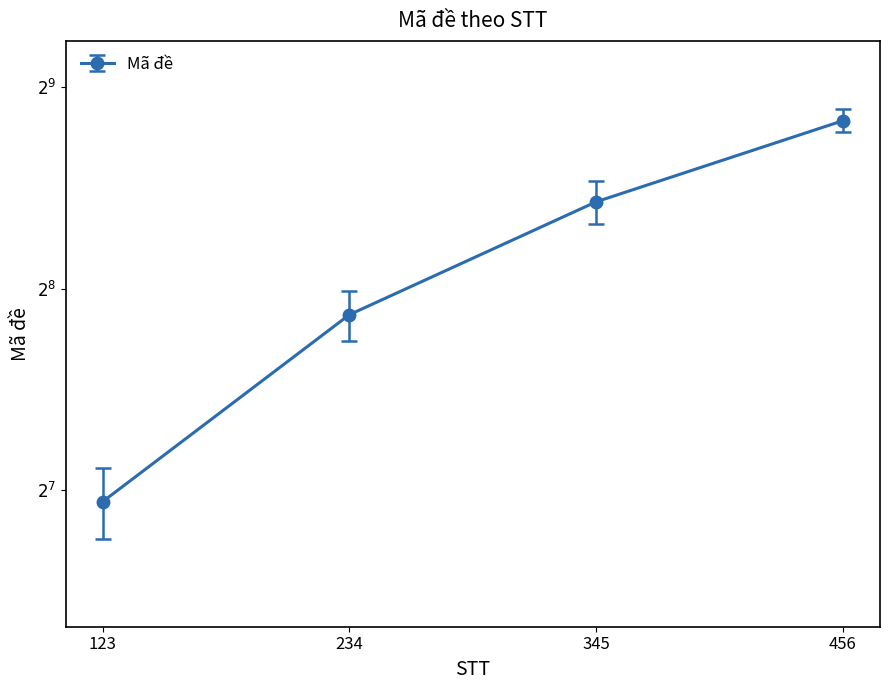

What is the ratio of the value at 345 to the value at 234?

1.5